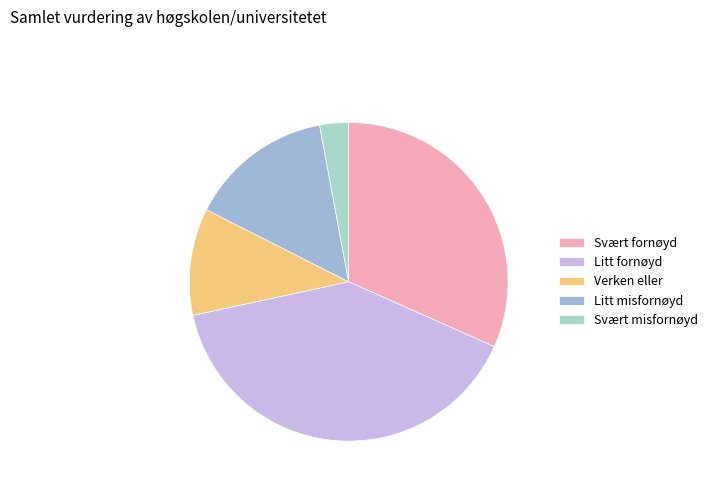

Combined, do Litt misfornøyd and Litt fornøyd account for over 50%?

Yes